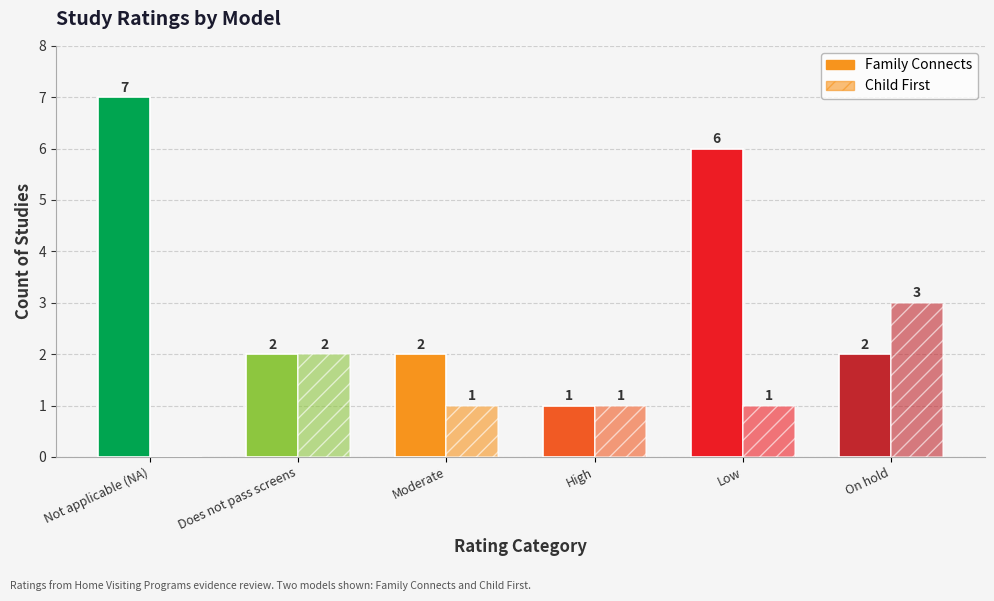

The value of Family Connects at Moderate is 1. True or false?

False